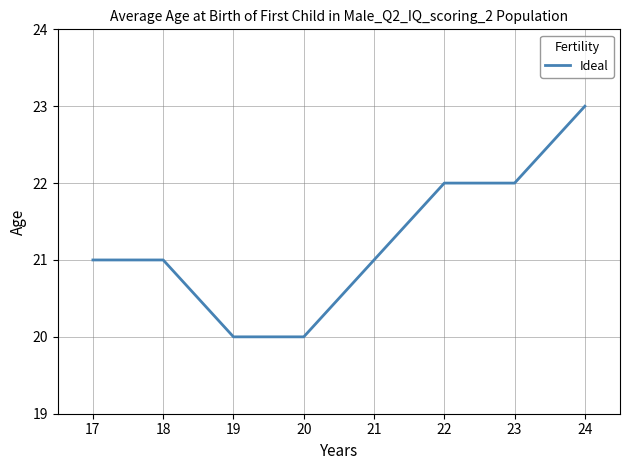

True or false: the data shows 22 at 23.

True